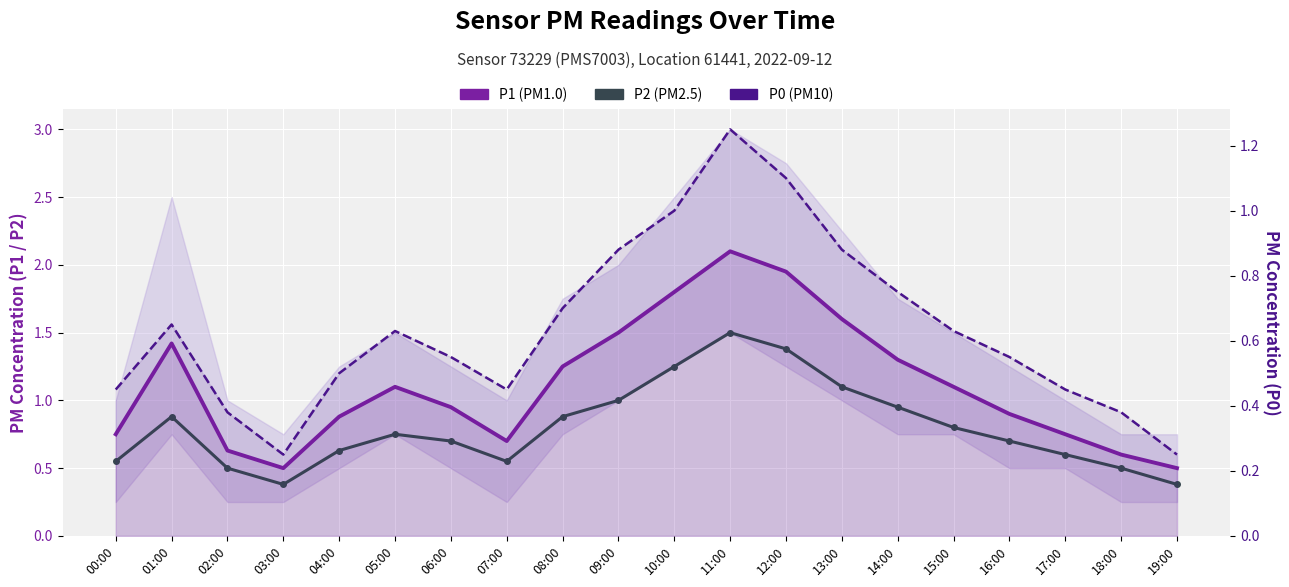

What is the average value of the P1 (PM1.0) series?

1.1